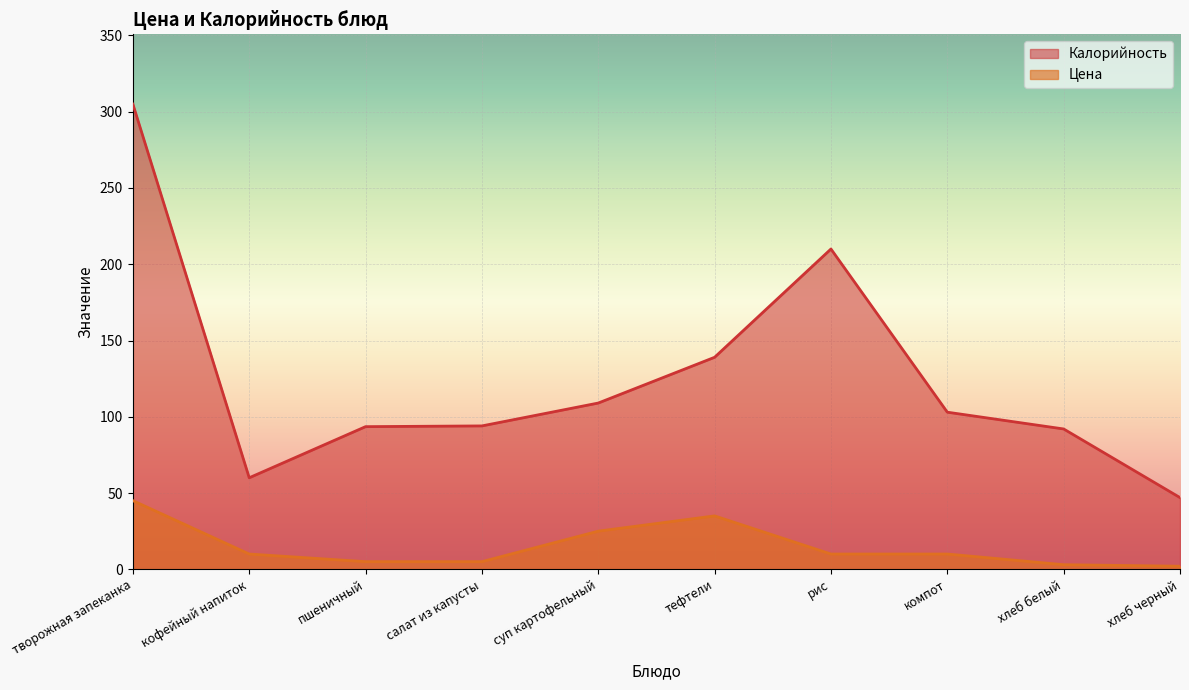

The value of Калорийность at пшеничный is 93.5. True or false?

True